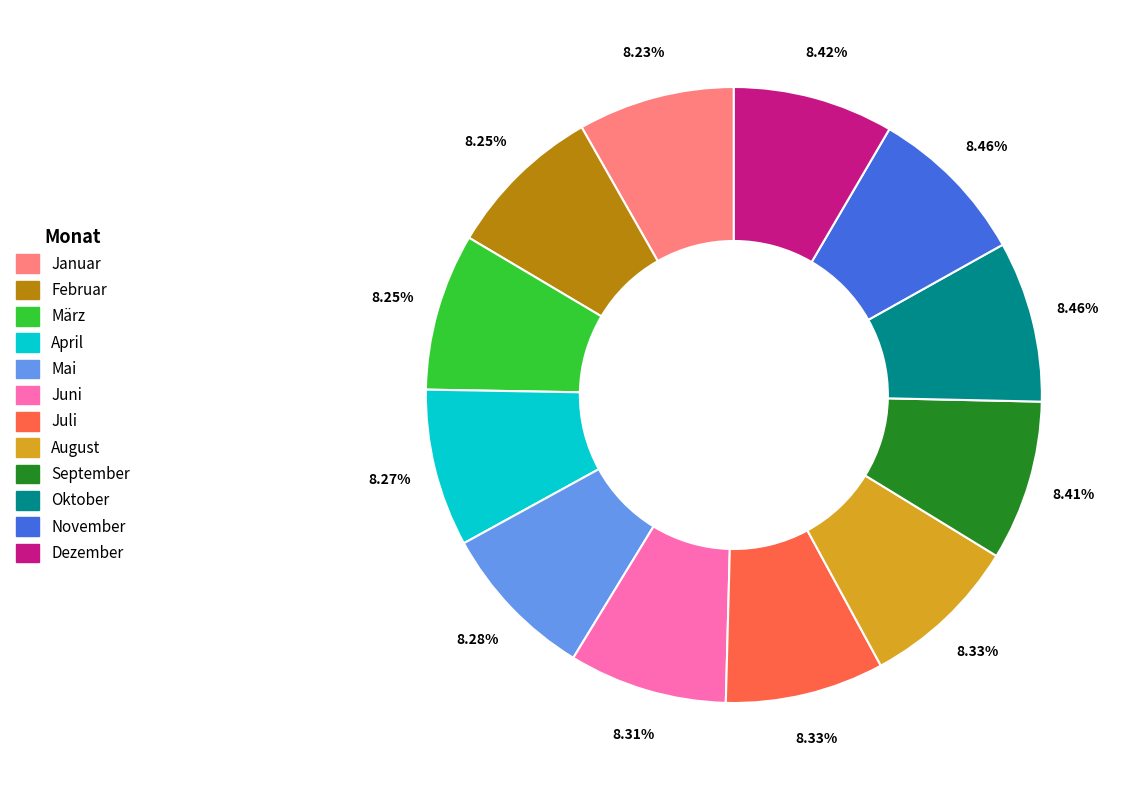

What percentage is the April slice, to the nearest percent?

8%